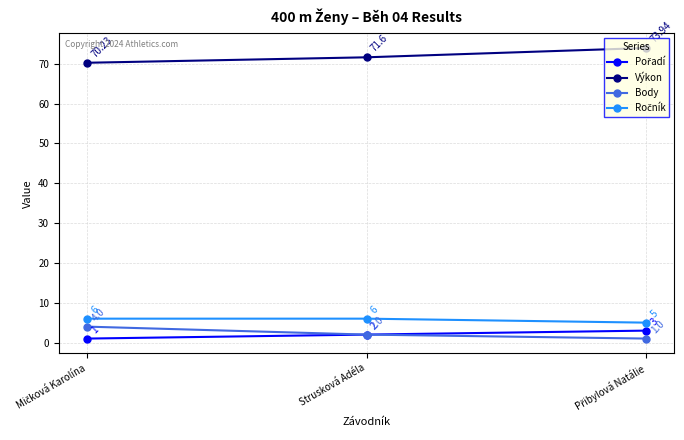

Which series has the largest total across all categories?

Výkon